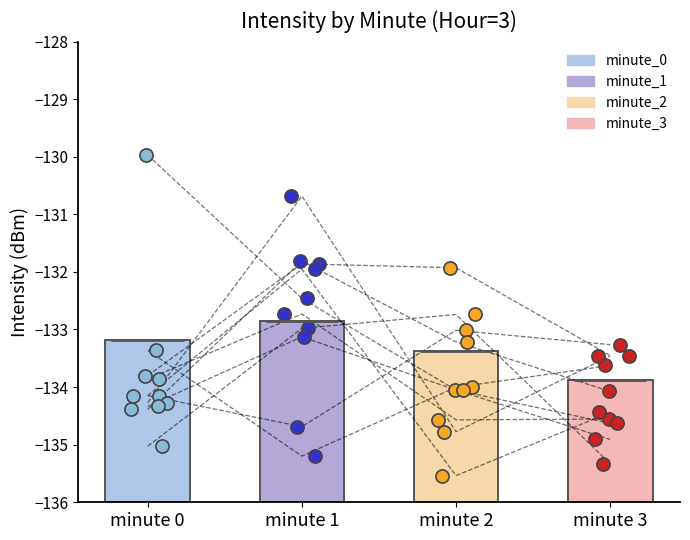

Which series has the widest spread of Y values?

minute_0_pts